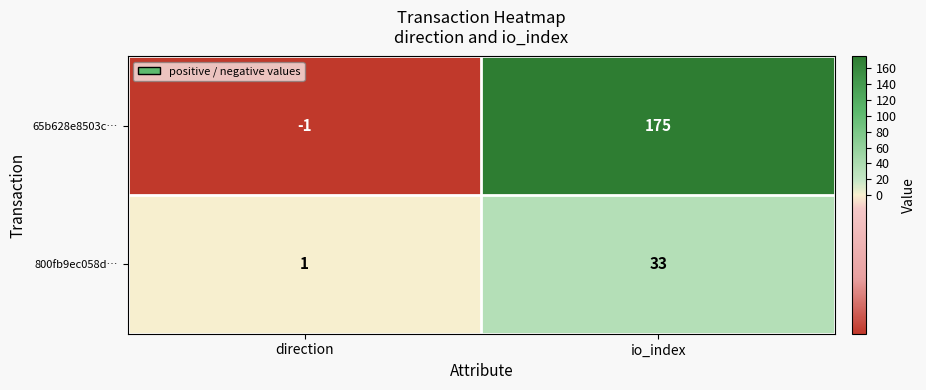

What is the difference between the 800fb9ec058d… values at io_index and direction?

32